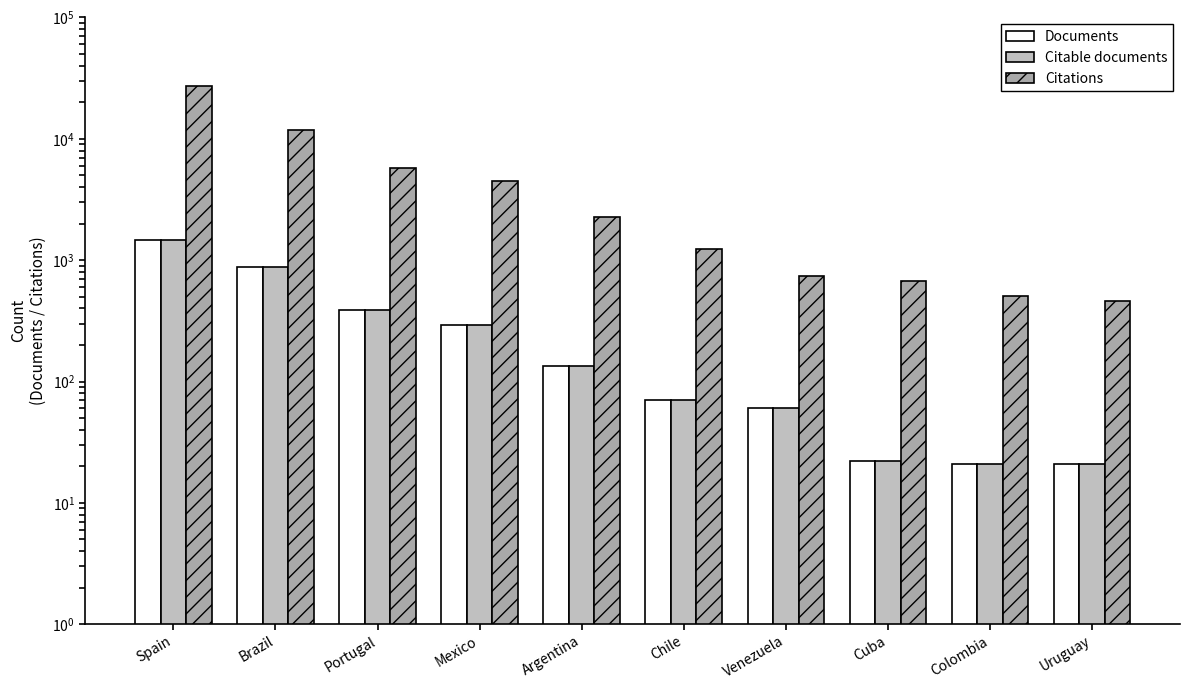

Which series has the widest spread of values?

Citations